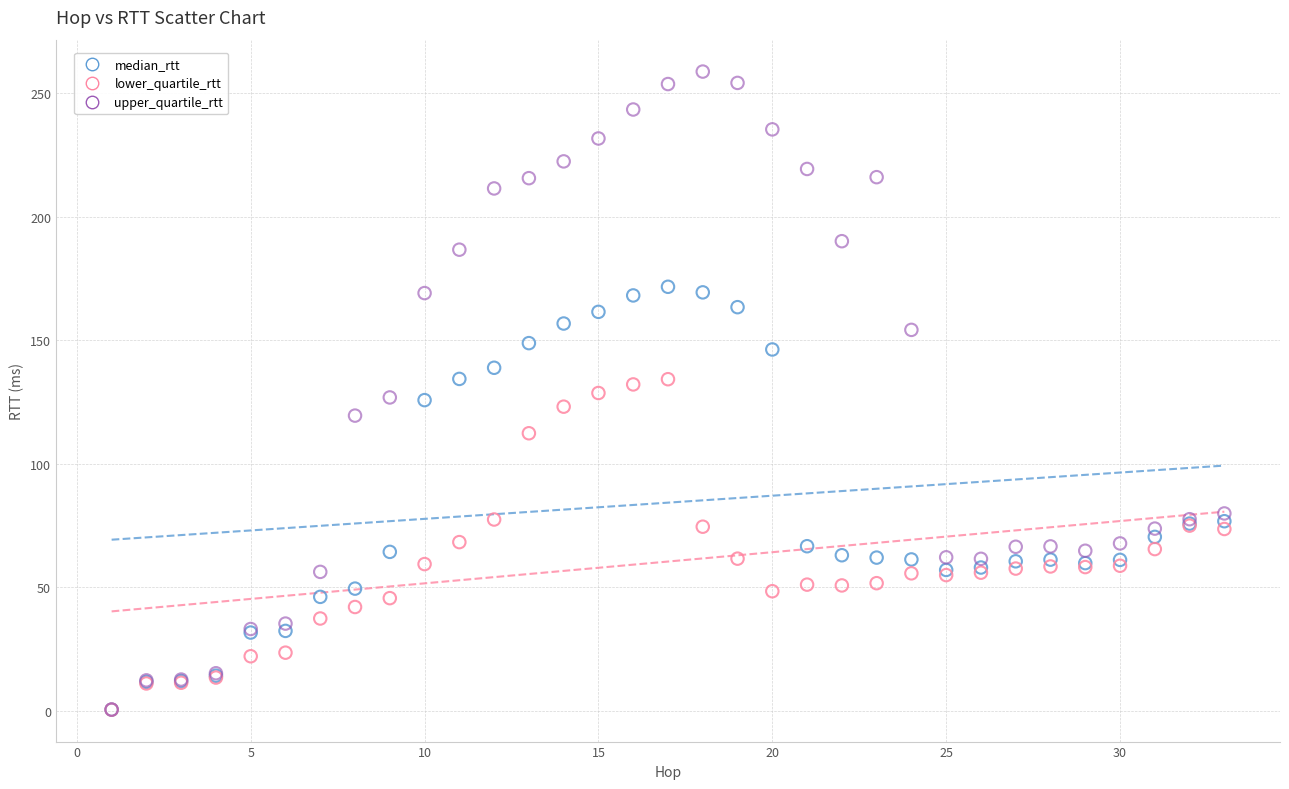

What are all the series names shown in the legend?

median_rtt, lower_quartile_rtt, upper_quartile_rtt